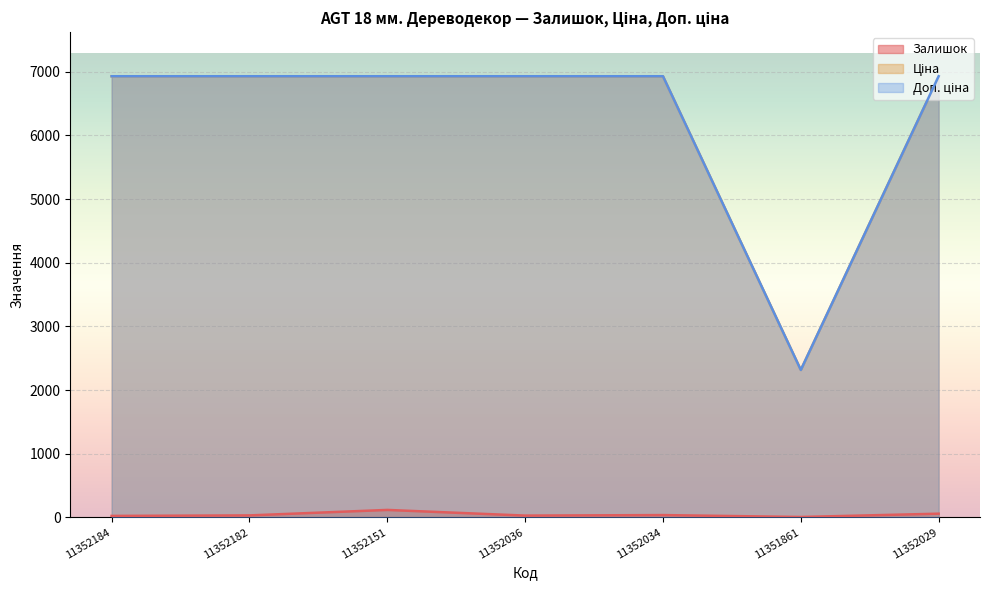

Reading left to right, what are all the values shown in this chart?

Залишок: 11352184=23.0	11352182=31.0	11352151=117.0	11352036=28.0	11352034=36.0	11351861=6.0	11352029=58.0
Ціна: 11352184=6929.6	11352182=6929.6	11352151=6929.6	11352036=6929.6	11352034=6929.6	11351861=2315.9	11352029=6929.6
Доп. ціна: 11352184=6929.6	11352182=6929.6	11352151=6929.6	11352036=6929.6	11352034=6929.6	11351861=2316.0	11352029=6929.6